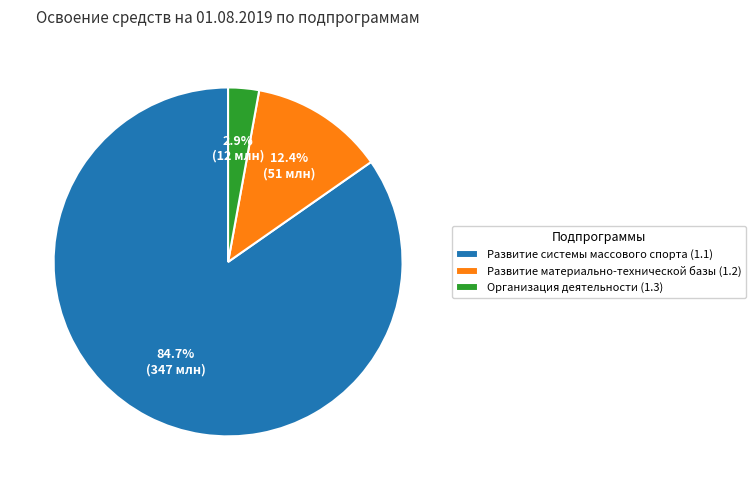

To the nearest percent, what is the combined percentage of Развитие системы массового спорта (1.1) and Развитие материально-технической базы (1.2)?

97%